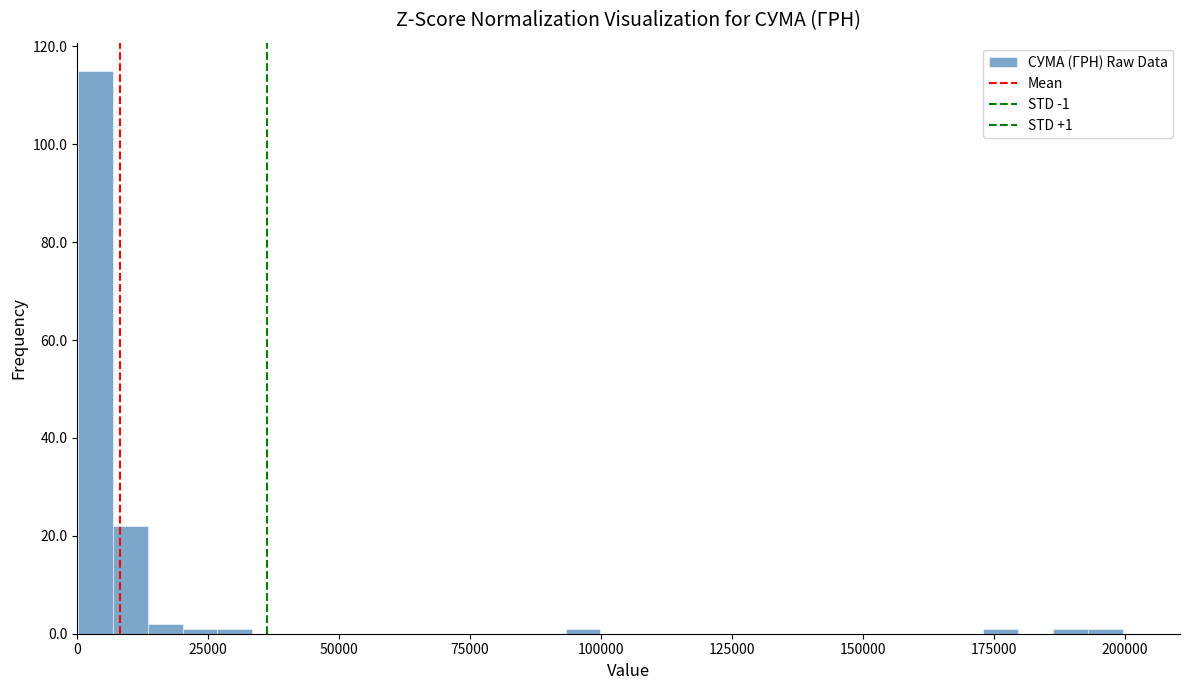

Around what value on the x-axis is the tallest bar? Give the approximate position of its centre, as read against the axis.

5000